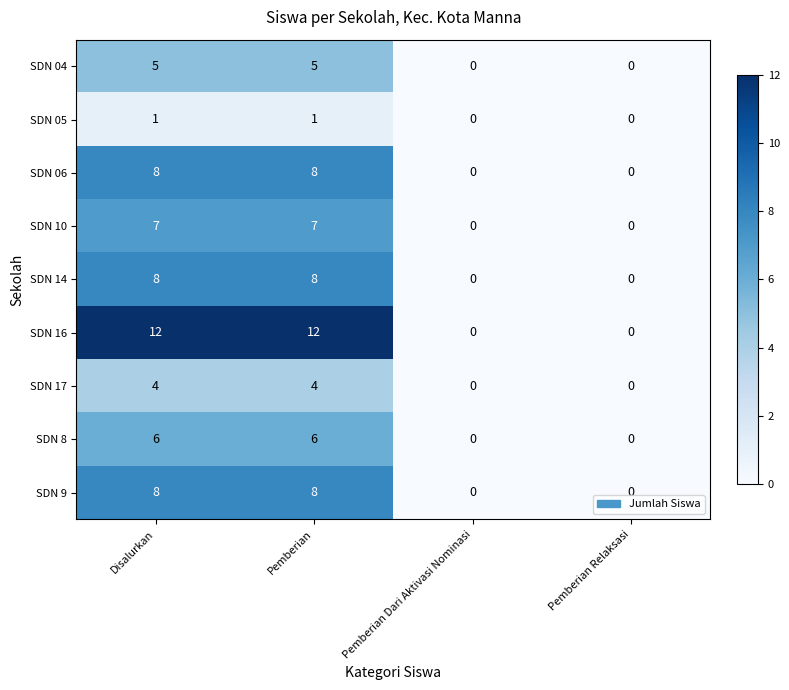

The SDN 16 series shows 12 at Pemberian. True or false?

True